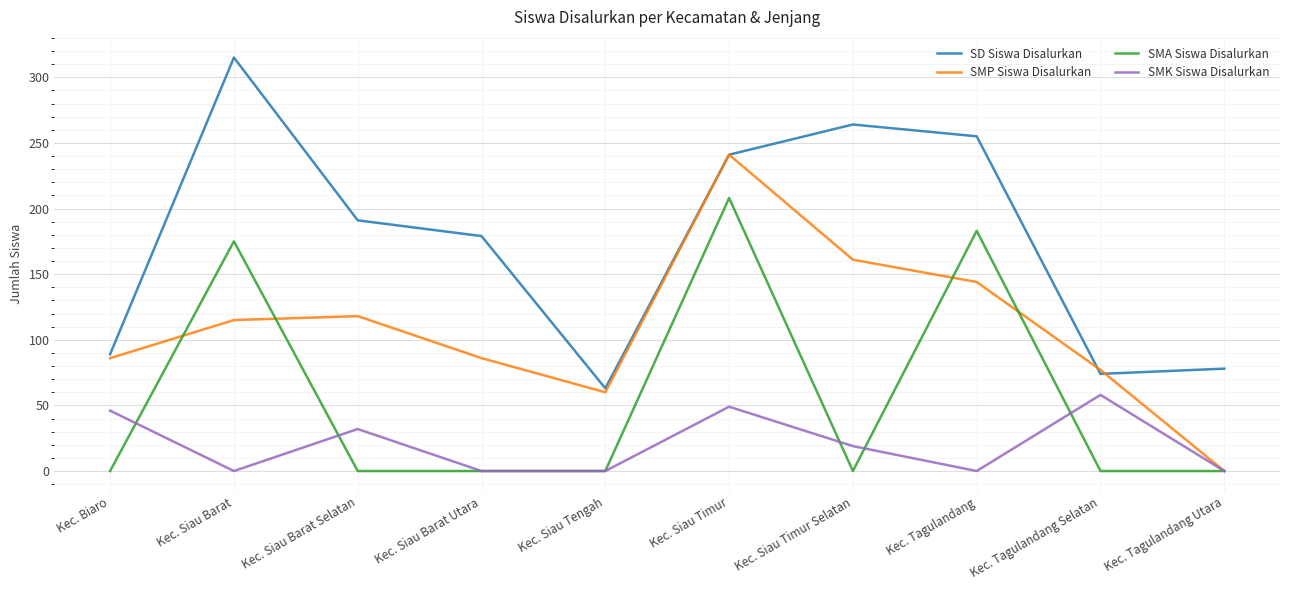

Reading left to right, transcribe all the data shown in this chart.

SD Siswa Disalurkan: 89	315	191	179	63	241	264	255	74	78
SMP Siswa Disalurkan: 86	115	118	86	60	241	161	144	77	0
SMA Siswa Disalurkan: 0	175	0	0	0	208	0	183	0	0
SMK Siswa Disalurkan: 46	0	32	0	0	49	19	0	58	0